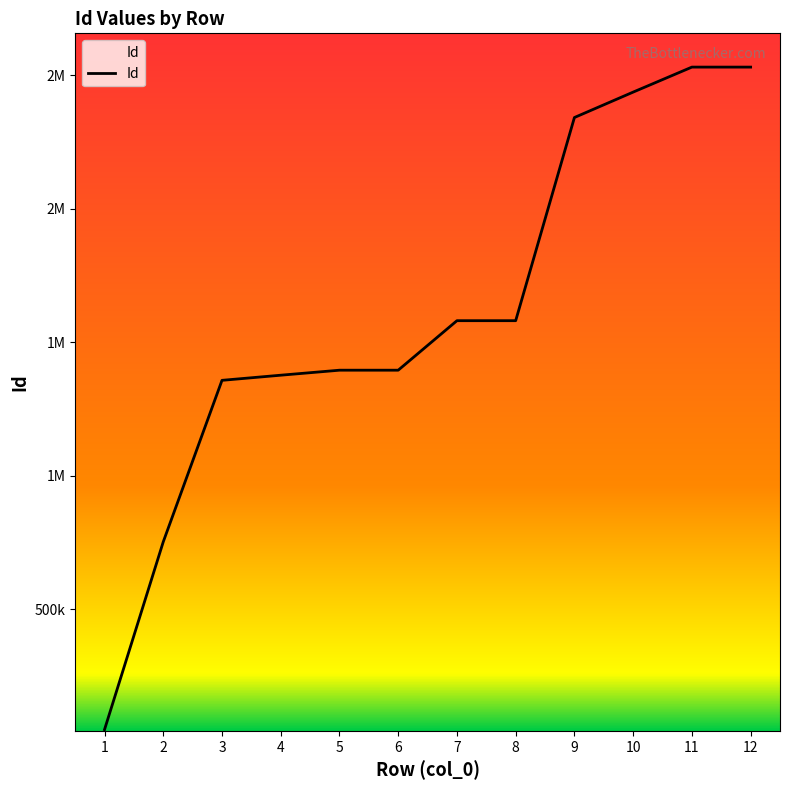

Does the chart display data point markers on the line(s)?

No